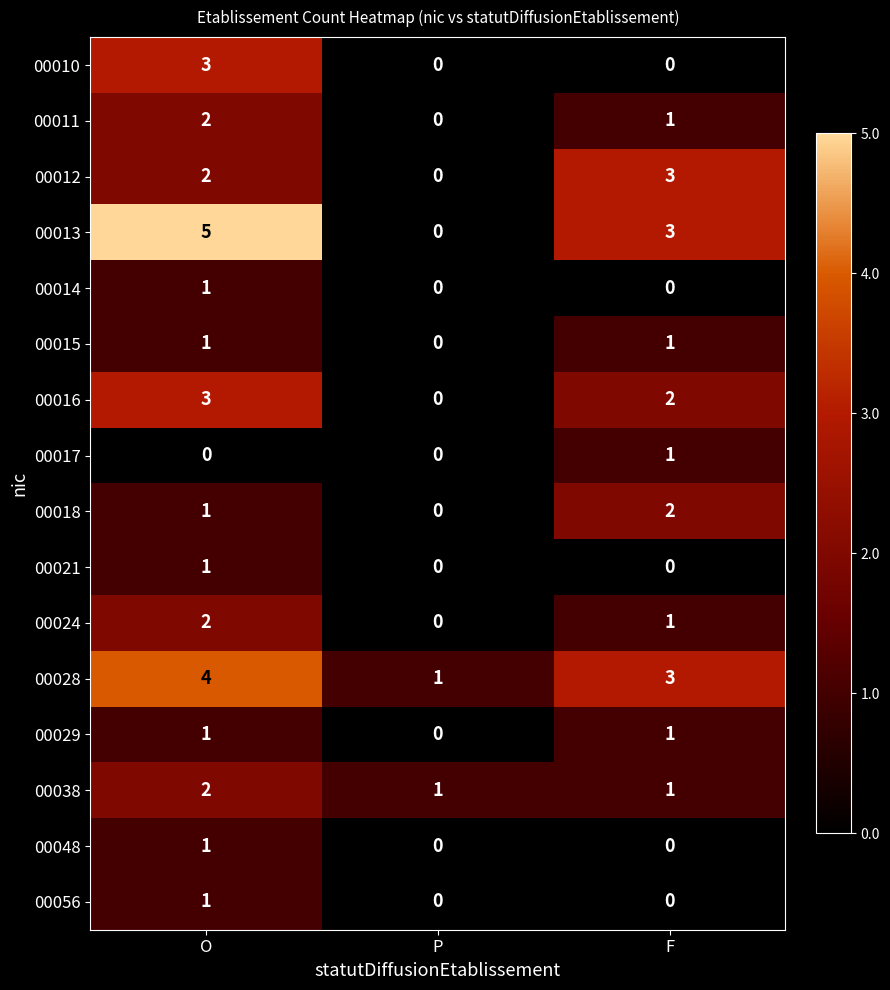

Where is 00024 nearest to the value 1?

F